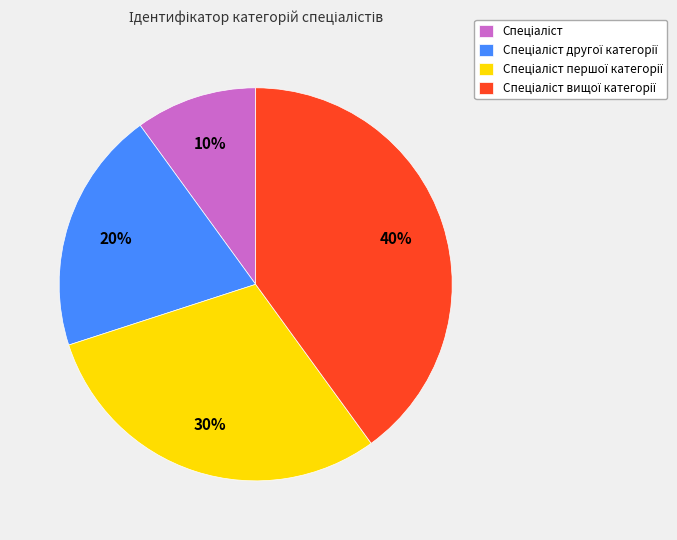

Count the number of slices in the pie.

4